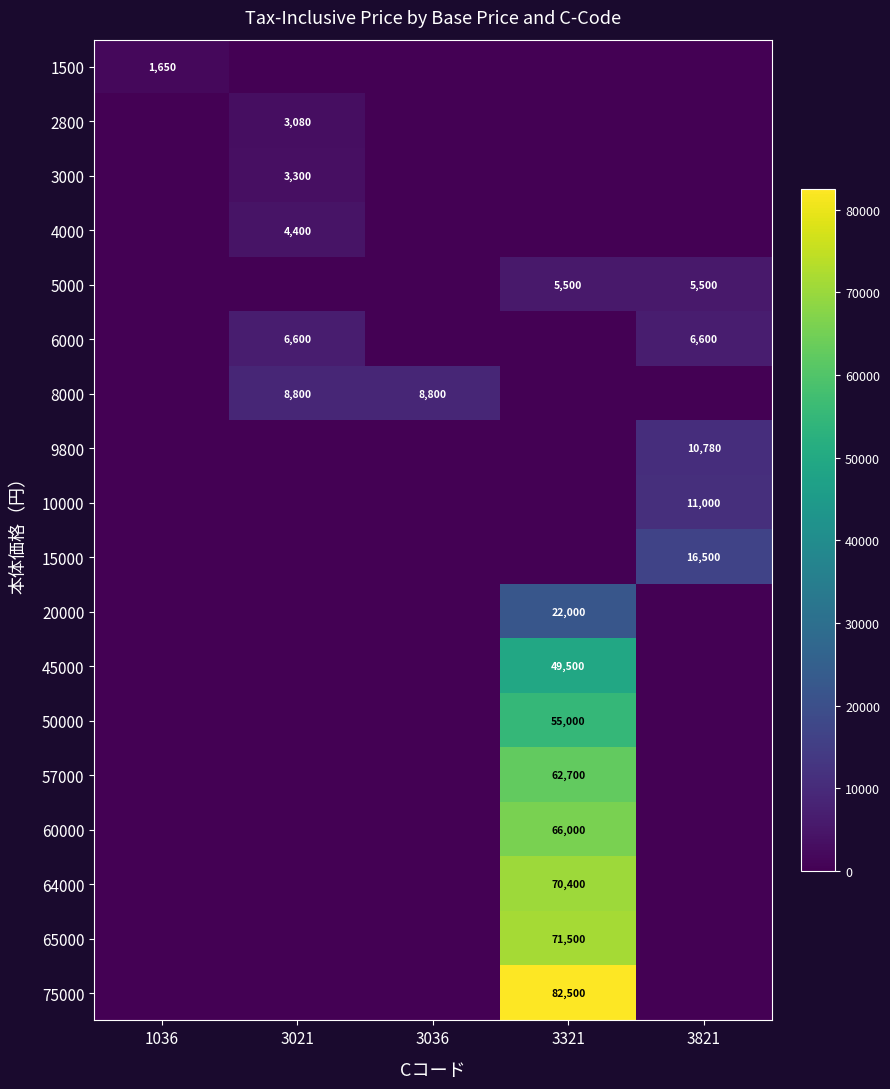

The 1500 series shows 1650 at 1036. True or false?

True